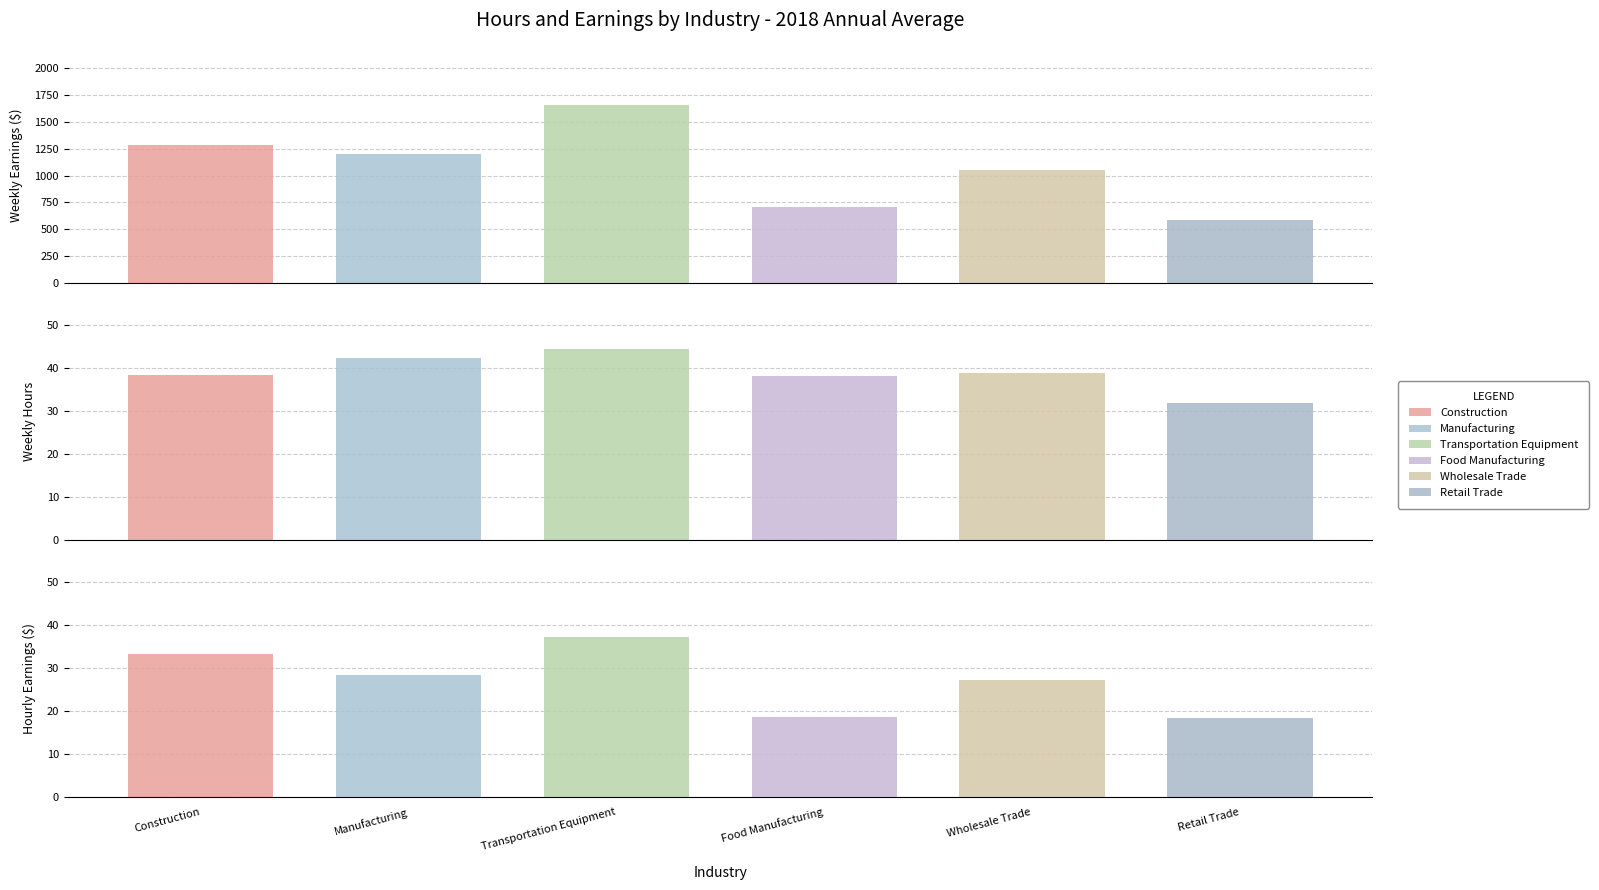

Are the bars grouped side by side (vs. stacked)?

Yes